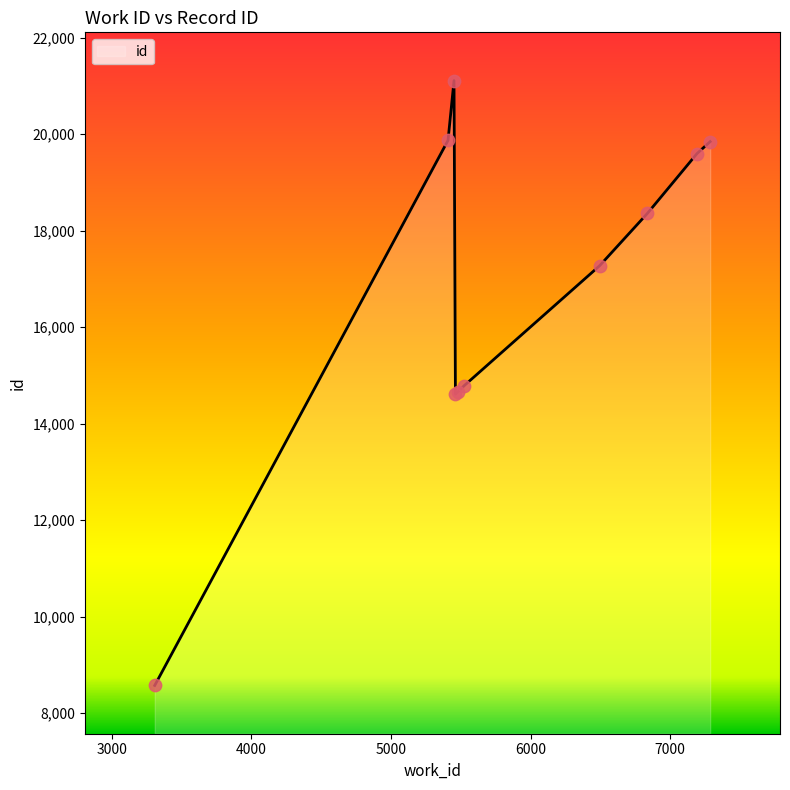

What is the difference between the maximum and minimum values?

12534